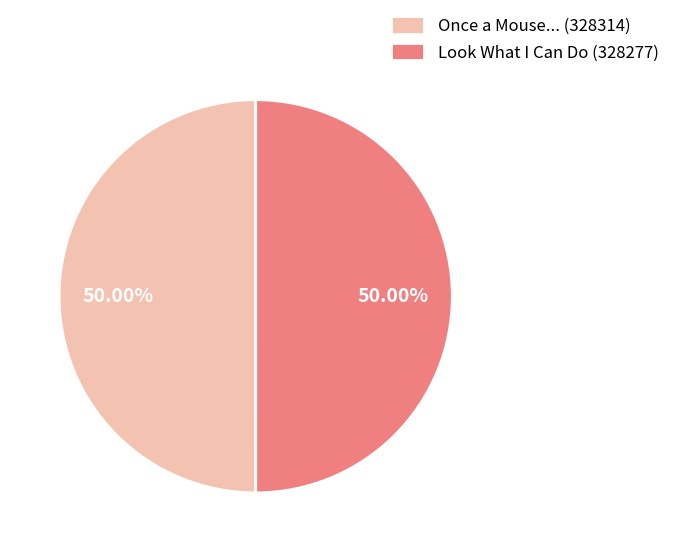

What percentage do Once a Mouse... (328314) and Look What I Can Do (328277) together represent?

100.0%